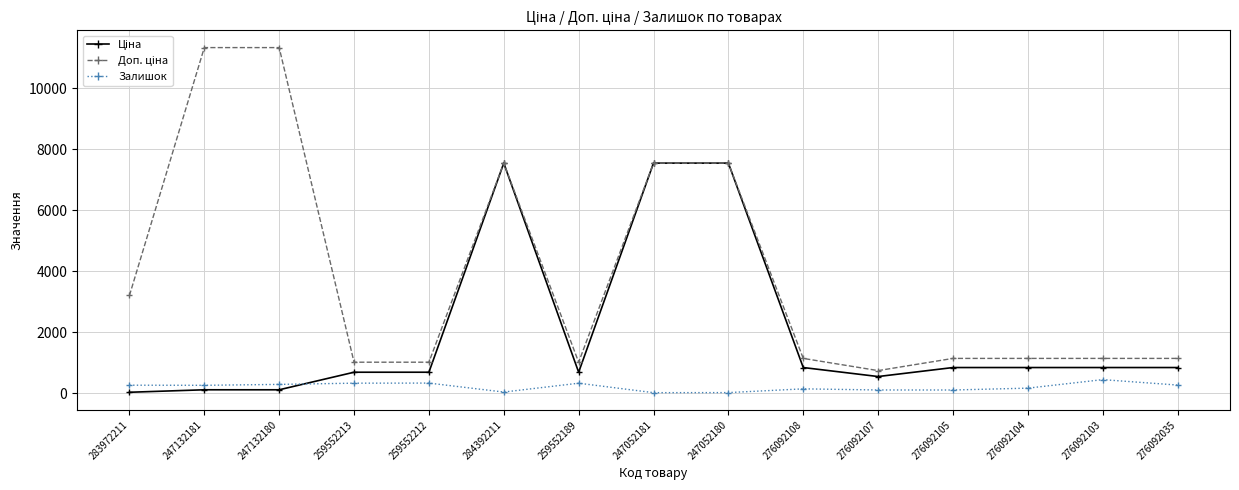

True or false: Залишок has more than 2 interior local peaks.

True